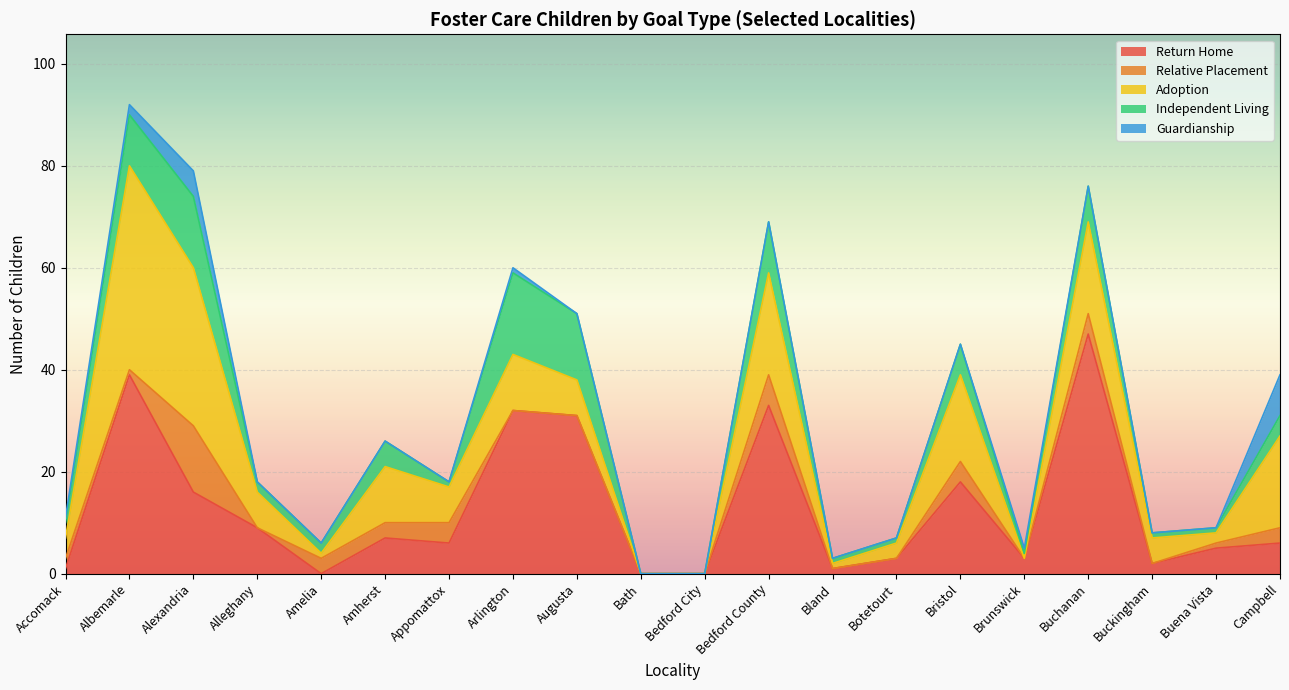

List the series in order of their peak value, lowest first.

Guardianship, Relative Placement, Independent Living, Adoption, Return Home